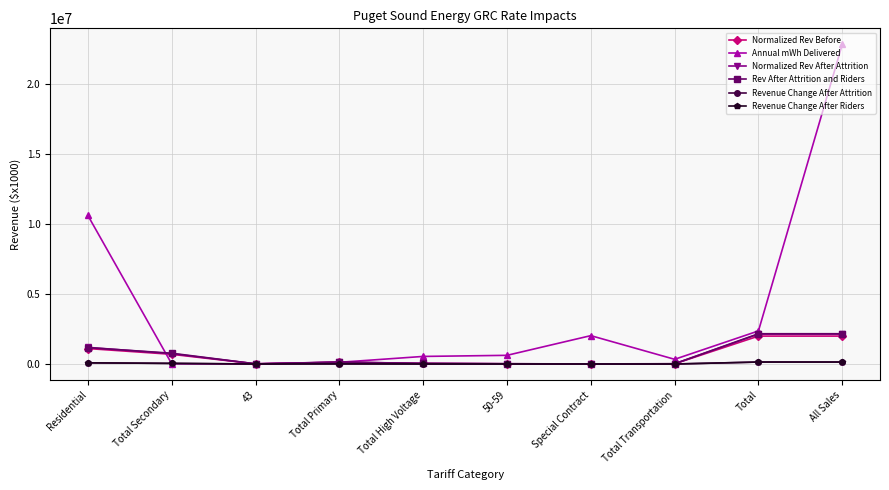

How many lines are shown in the chart?

6